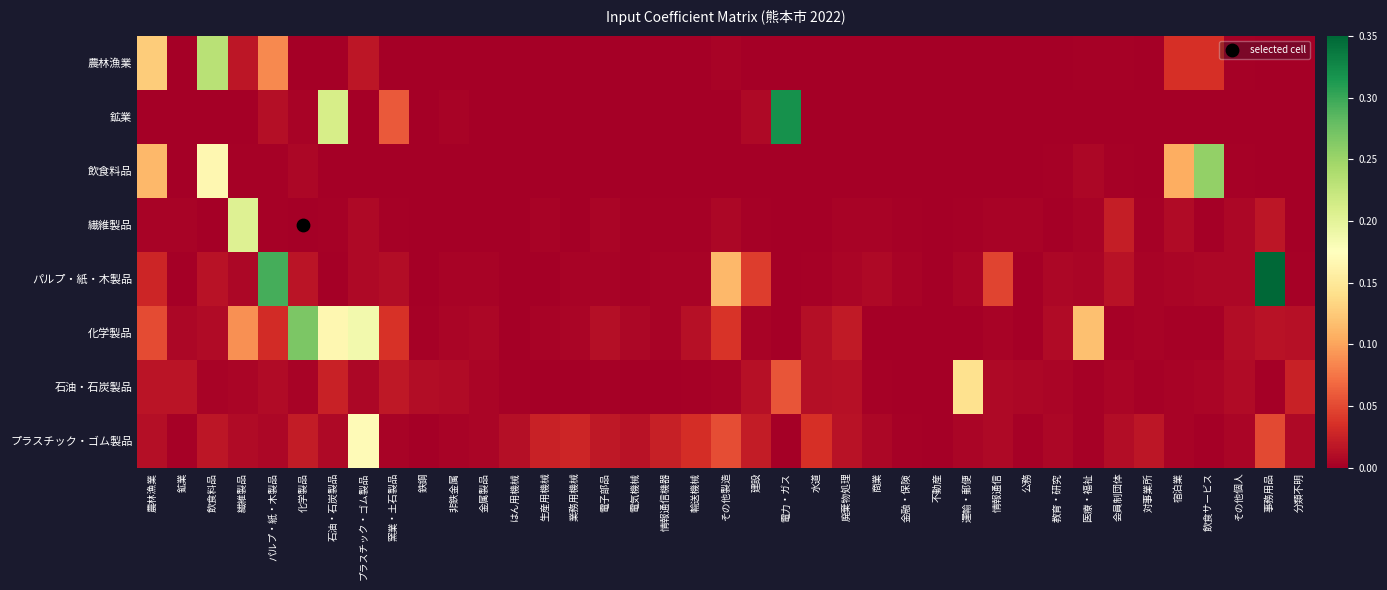

At how many categories does at least one series exceed 0?

39